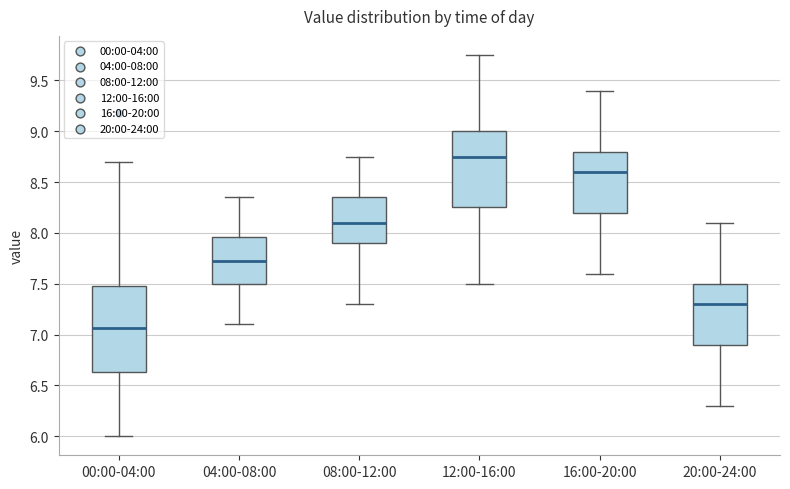

Reading left to right, read every box against the y-axis: the position of its median line, the range the box covers, and the ends of its whiskers. The values are not printed on the chart, so give them approximately, as read against the axis.

00:00-04:00: median 7.05, box 6.65 to 7.50, whiskers 6.00 to 8.70
04:00-08:00: median 7.75, box 7.50 to 7.95, whiskers 7.10 to 8.35
08:00-12:00: median 8.10, box 7.90 to 8.35, whiskers 7.30 to 8.75
12:00-16:00: median 8.75, box 8.25 to 9.00, whiskers 7.50 to 9.75
16:00-20:00: median 8.60, box 8.20 to 8.80, whiskers 7.60 to 9.40
20:00-24:00: median 7.30, box 6.90 to 7.50, whiskers 6.30 to 8.10